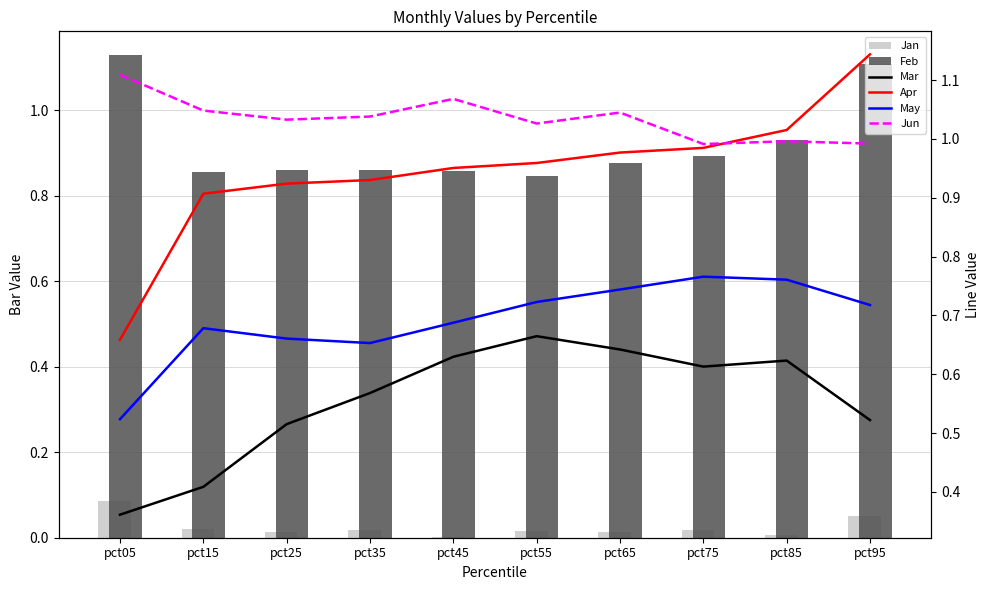

Which series changed the most between pct45 and pct85?

Feb